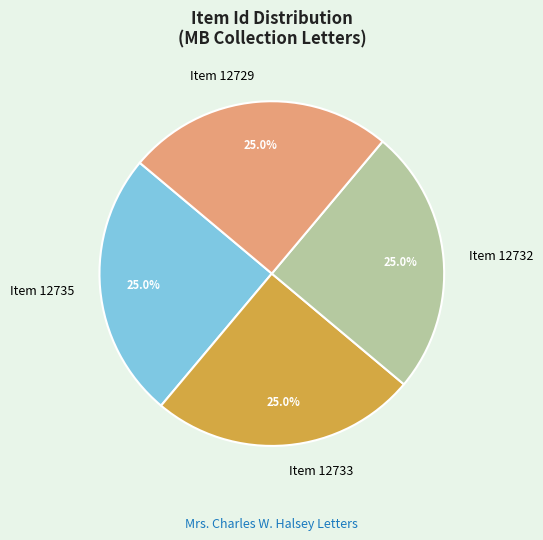

How much of the chart is everything except Item 12733?

75.0%